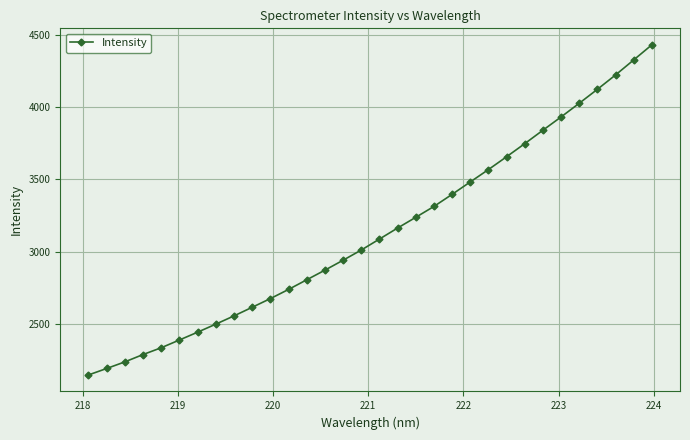

True or false: the data has more than 0 interior local peaks.

False